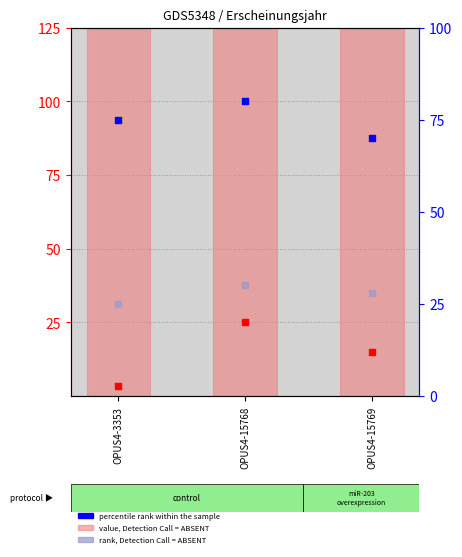

Which series reaches the maximum Y coordinate?

value, Detection Call = ABSENT